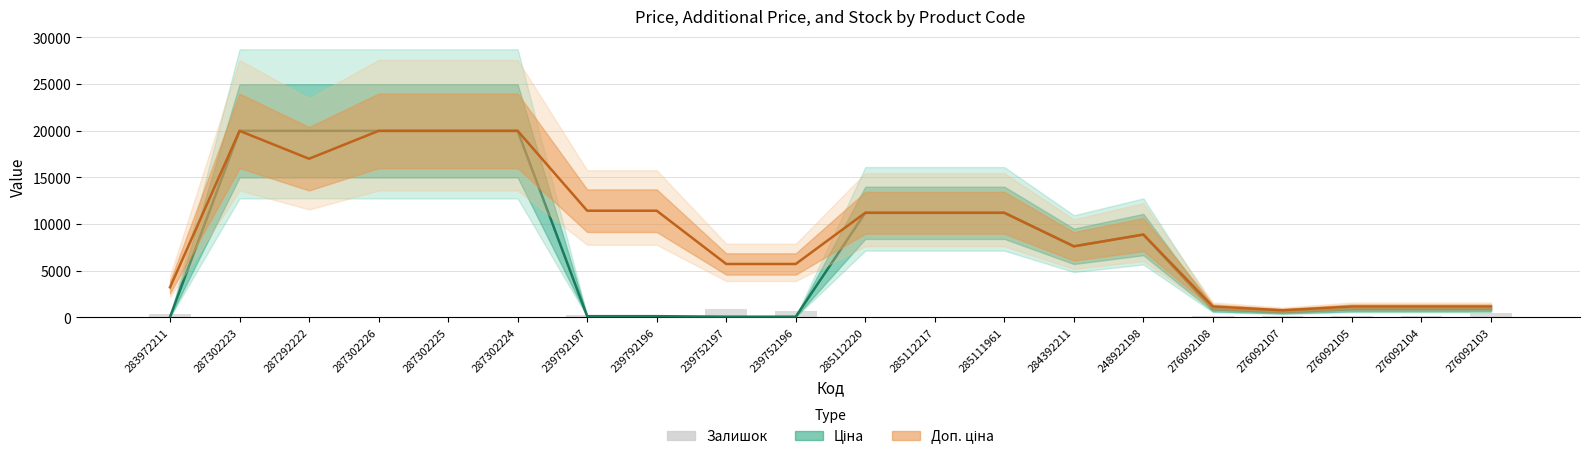

What is the difference between the highest and lowest values at 284392211?

7553.5